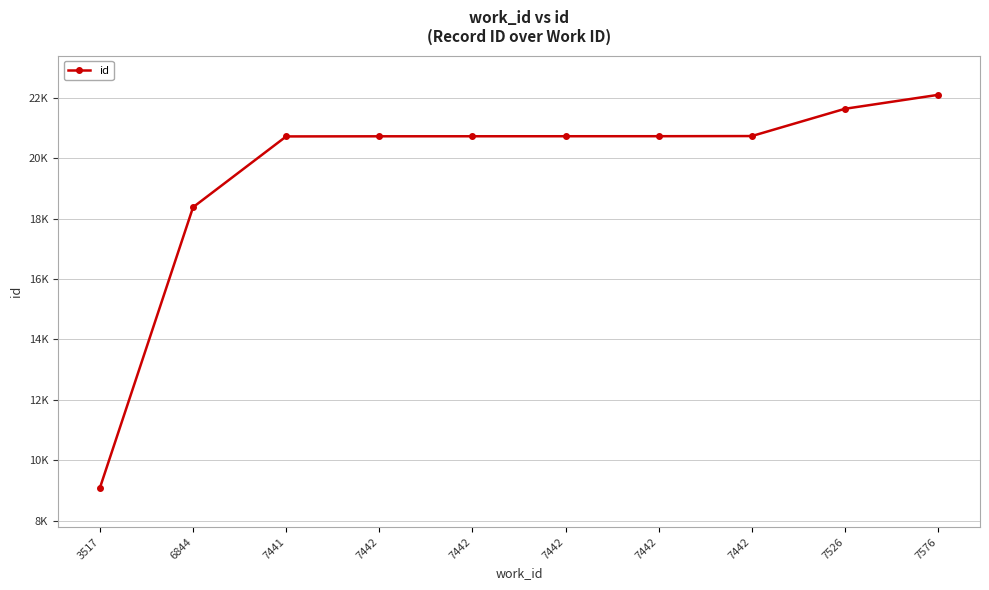

Does the chart have visible grid lines?

Yes